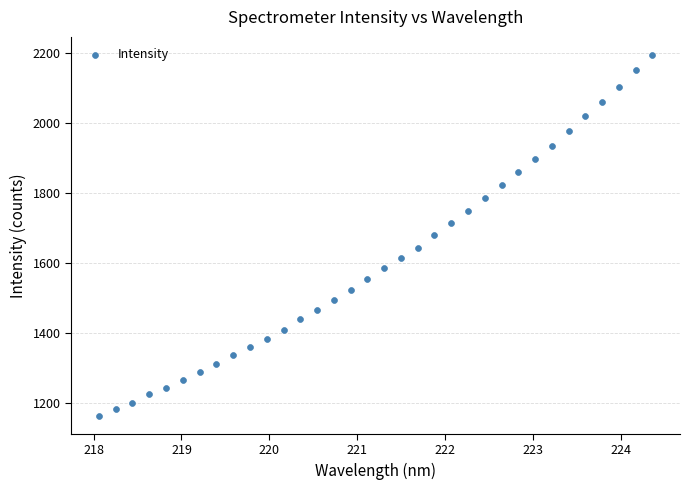

What is the range of Y values (max minus min)?

1032.0